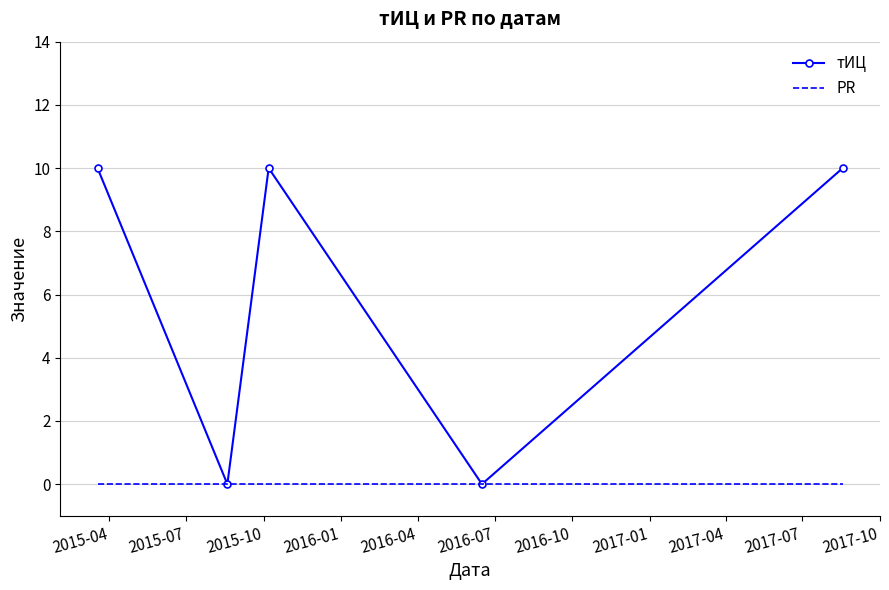

Rank the series by their maximum value, from highest to lowest.

тИЦ, PR